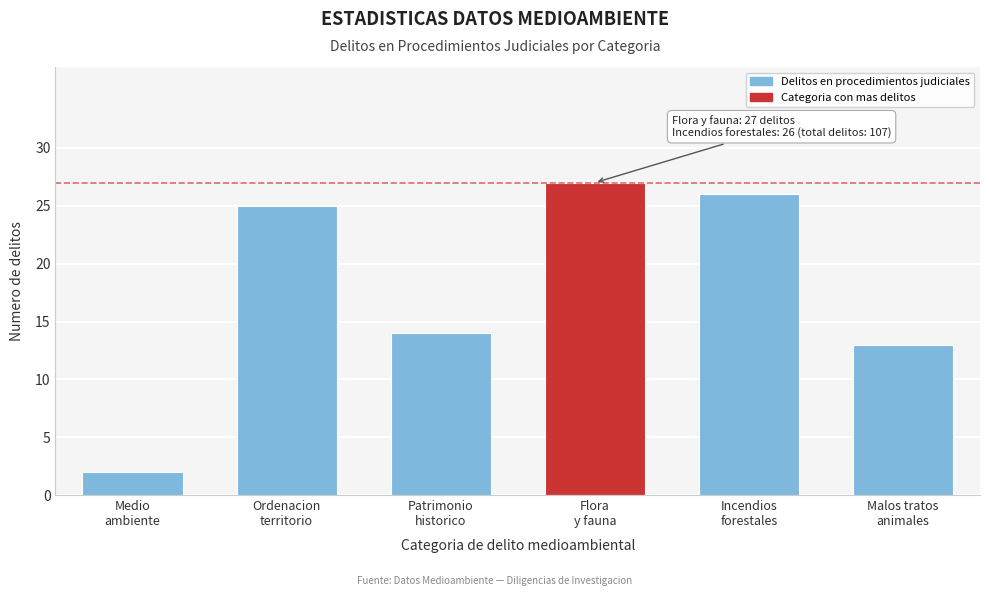

Reading left to right, transcribe all the data shown in this chart.

2	25	14	27	26	13